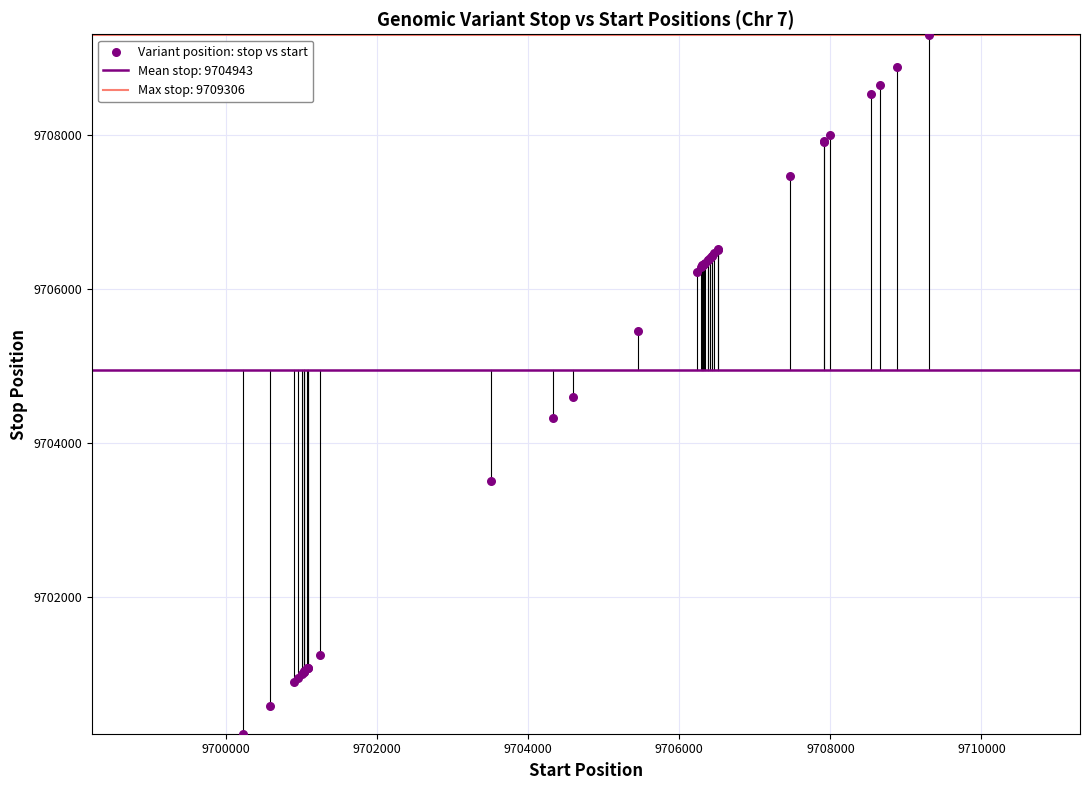

What Y value in the scatter plot is closest to 9704764?

9704591